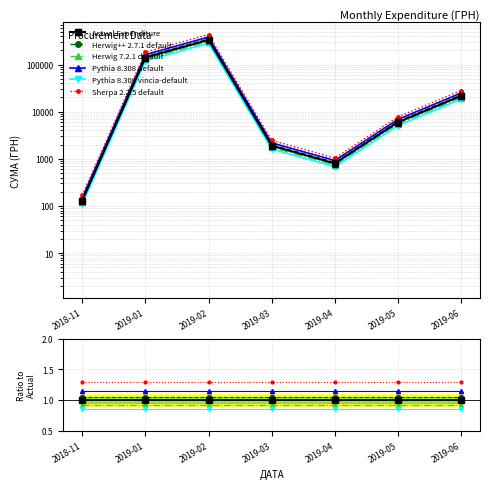

Reading left to right, extract all data points from this chart.

Actual Expenditure: 1.0	1.0	1.0	1.0	1.0	1.0	1.0
Herwig++ 2.7.1 default: 1.1	1.1	1.1	1.1	1.1	1.1	1.1
Herwig 7.2.1 default: 0.9	0.9	0.9	0.9	0.9	0.9	0.9
Pythia 8.308 default: 1.1	1.1	1.1	1.1	1.1	1.1	1.1
Pythia 8.308 vincia-default: 0.8	0.8	0.9	0.8	0.8	0.8	0.8
Sherpa 2.2.5 default: 1.3	1.3	1.3	1.3	1.3	1.3	1.3